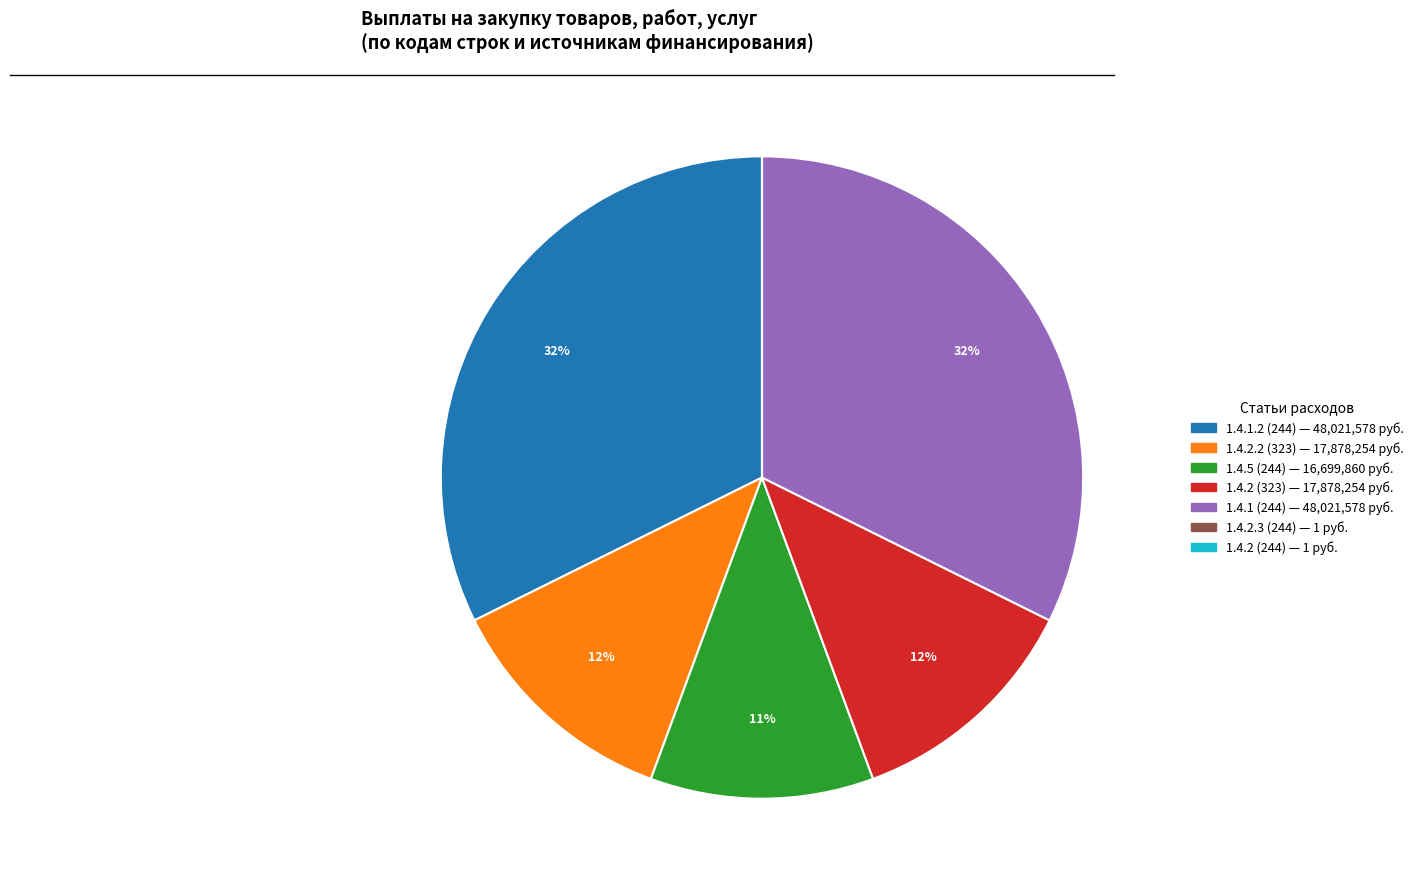

To the nearest percent, what is the difference between the largest and smallest slice percentages?

32%